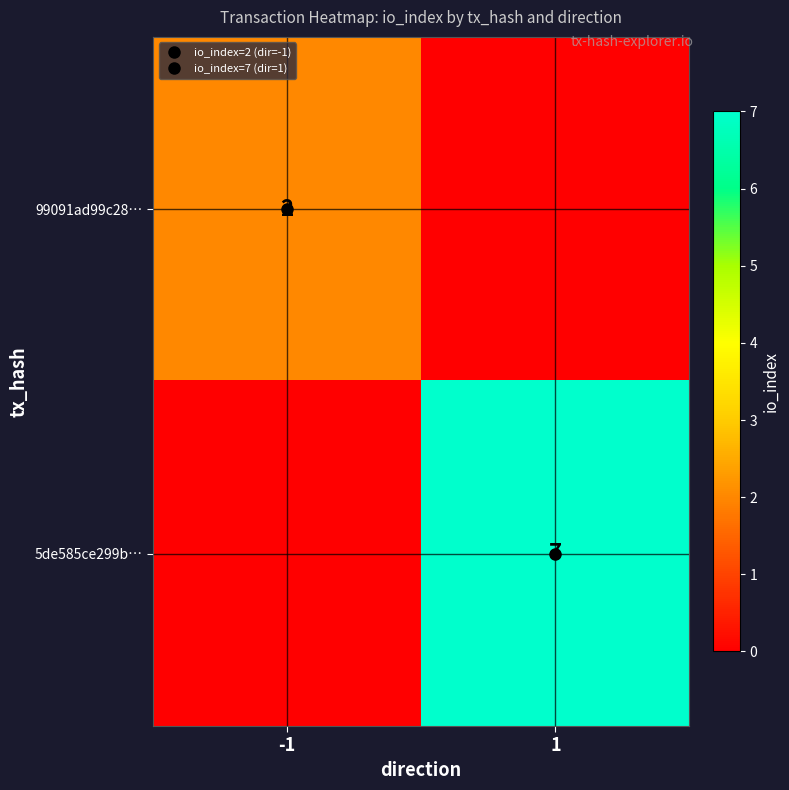

The value of 99091ad99c28… at 1 is 0. True or false?

True